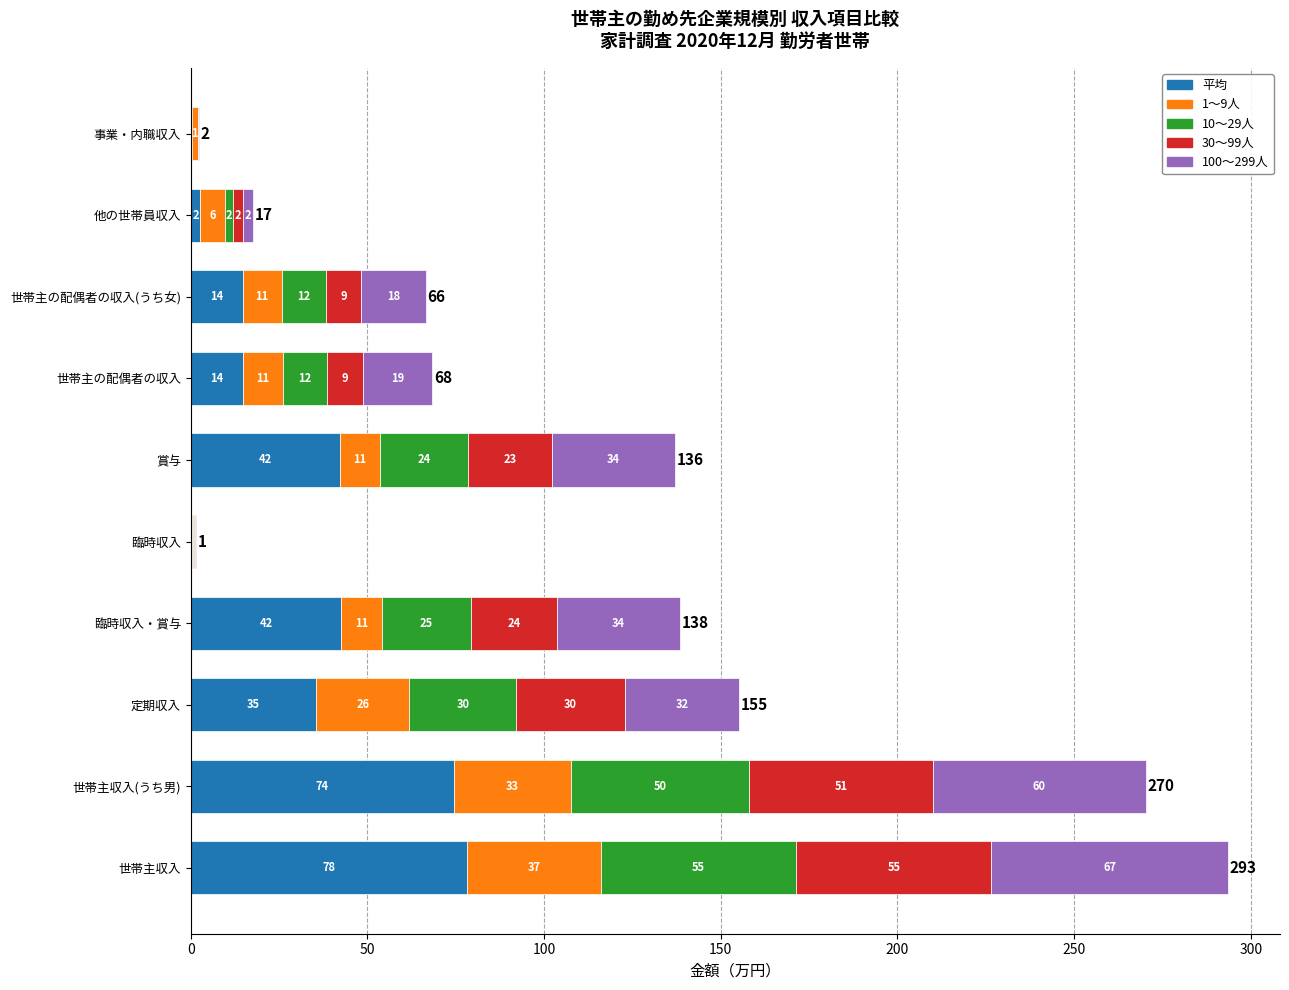

What are all the series names shown in the legend?

平均, 1～9人, 10～29人, 30～99人, 100～299人